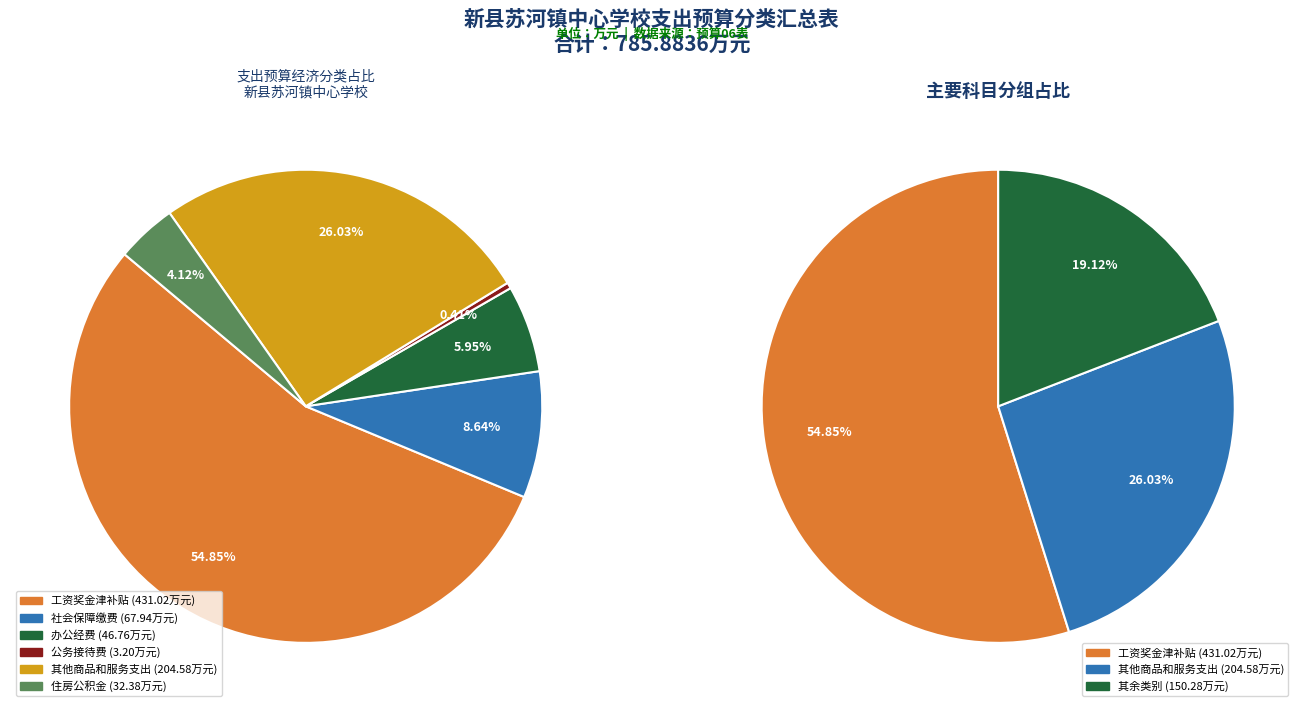

Count the number of slices in the pie.

6